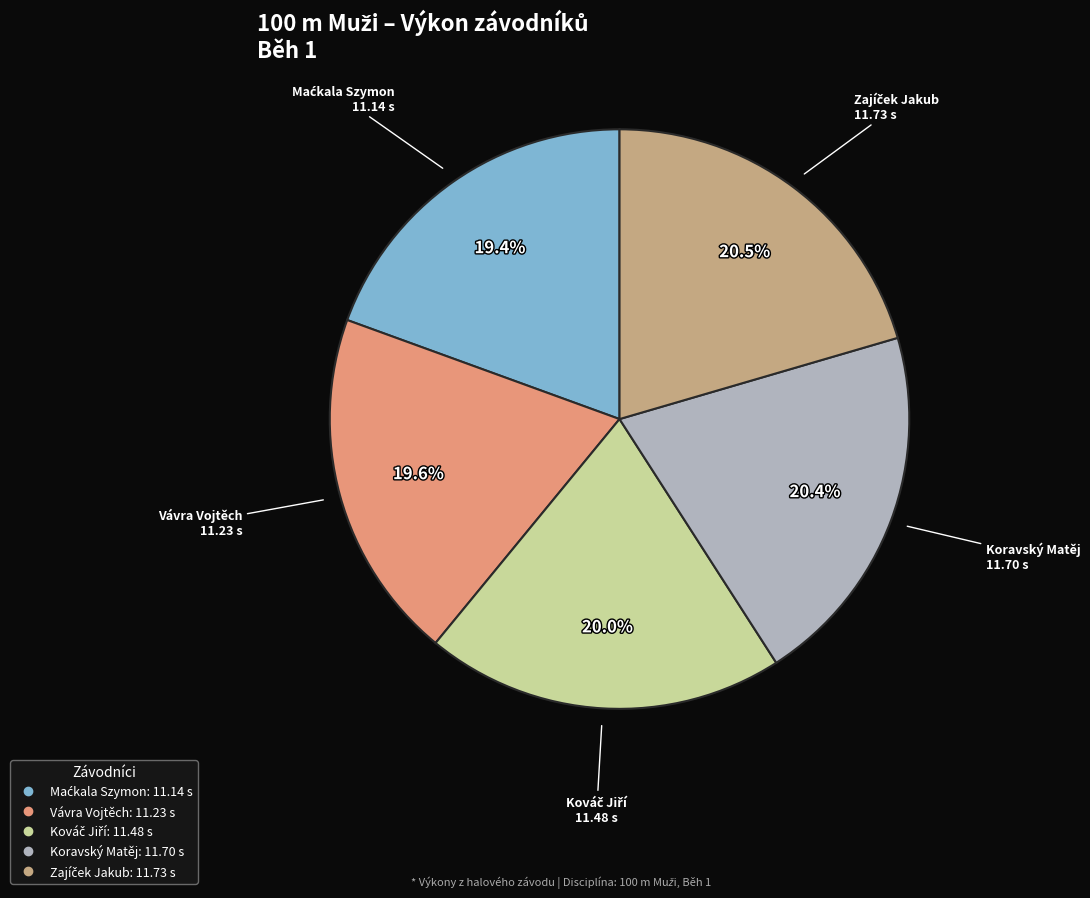

Is there a majority slice in this chart?

No